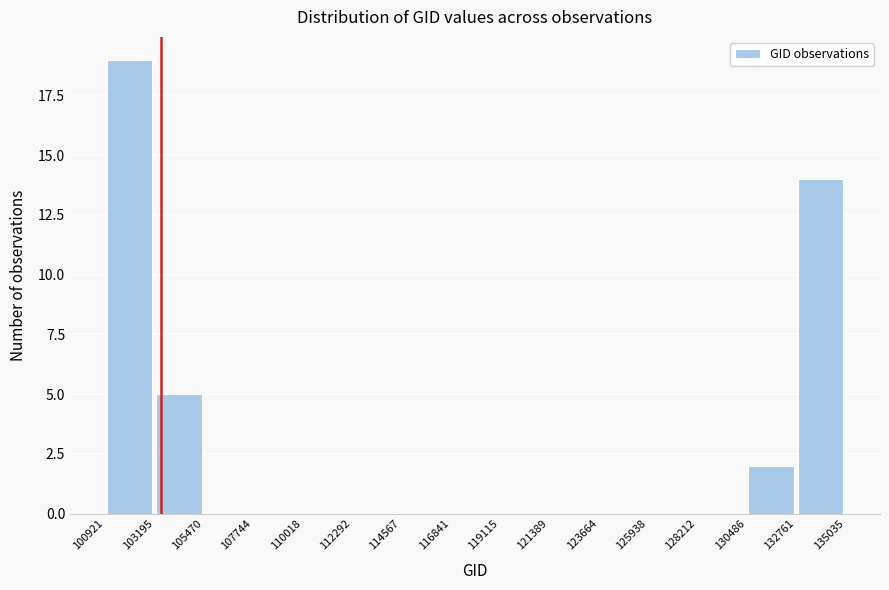

Reading left to right, transcribe this chart: for each bar, give the range it covers on the x-axis and its height. The values are not printed on the chart, so give them approximately, as read against the axis.

100921 to 103195: 19
103195 to 105470: 5
105470 to 107744: 0
107744 to 110018: 0
110018 to 112292: 0
112292 to 114567: 0
114567 to 116841: 0
116841 to 119115: 0
119115 to 121389: 0
121389 to 123664: 0
123664 to 125938: 0
125938 to 128212: 0
128212 to 130486: 0
130486 to 132761: 2
132761 to 135035: 14